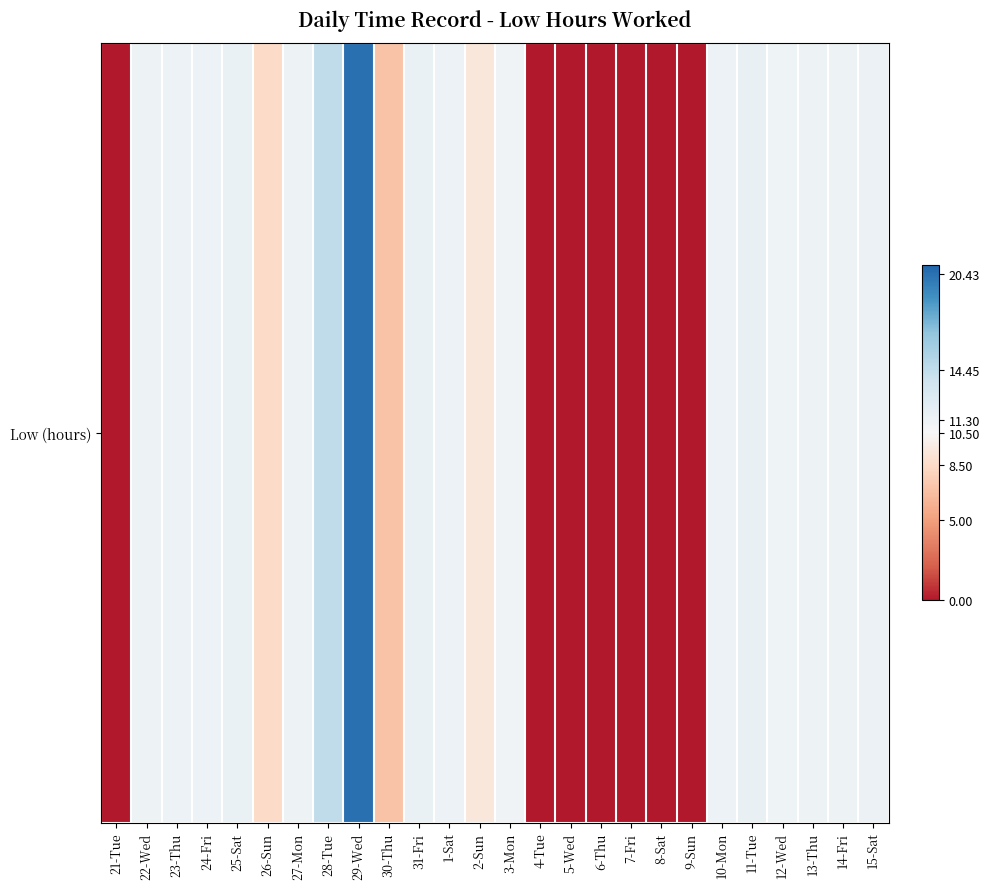

List the labels in order of value, largest first.

29-Wed, 28-Tue, 11-Tue, 25-Sat, 31-Fri, 15-Sat, 23-Thu, 10-Mon, 1-Sat, 24-Fri, 22-Wed, 13-Thu, 27-Mon, 14-Fri, 12-Wed, 3-Mon, 2-Sun, 26-Sun, 30-Thu, 21-Tue, 4-Tue, 5-Wed, 6-Thu, 7-Fri, 8-Sat, 9-Sun